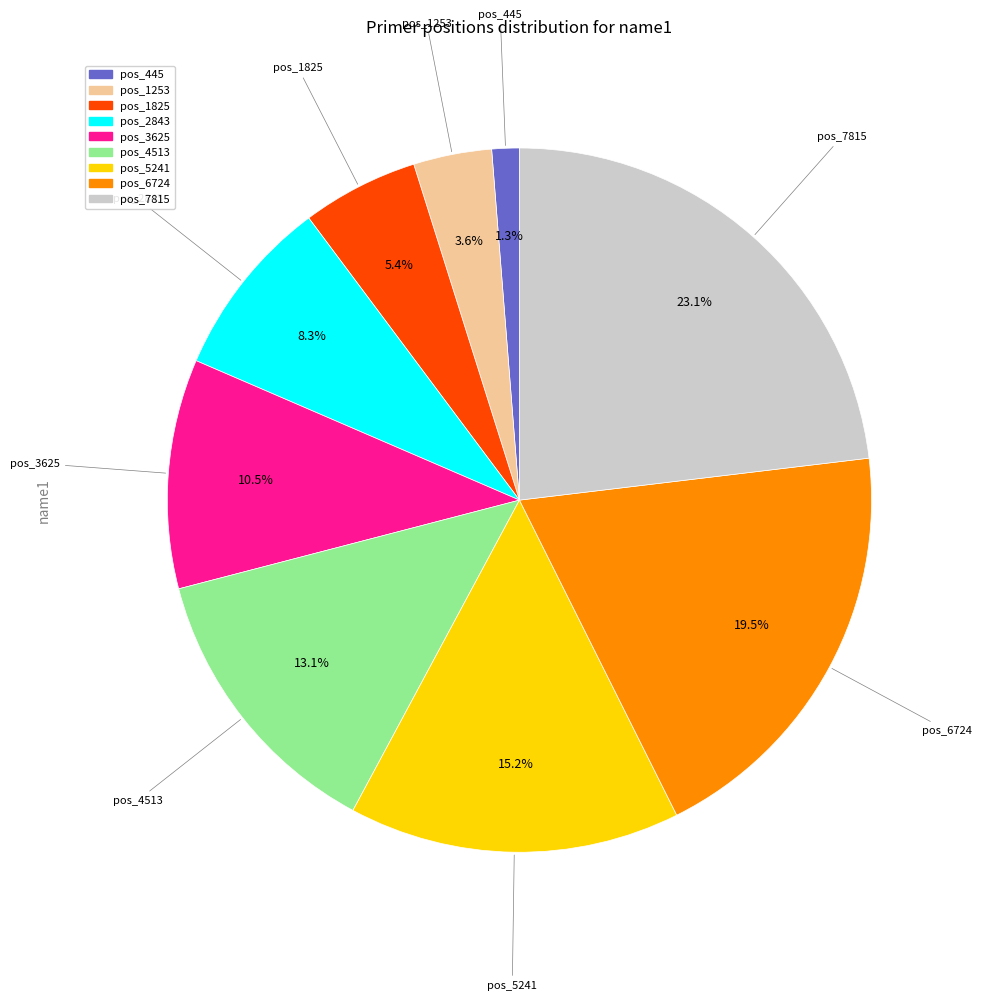

Is there any slice that represents more than half of the pie?

No